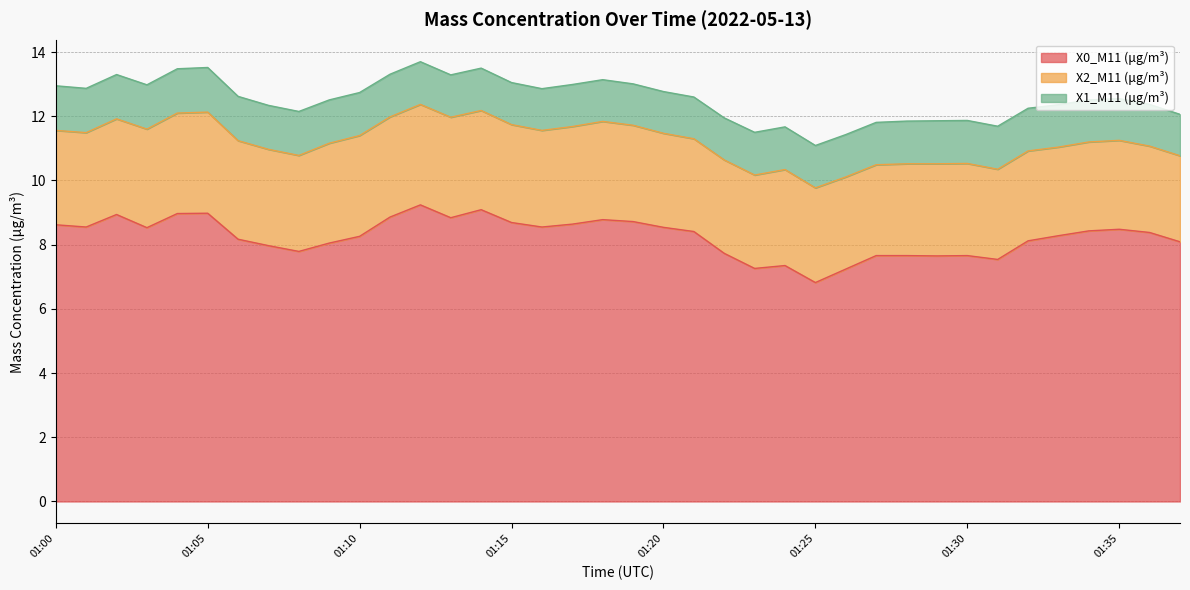

Rank the series by their average value, from lowest to highest.

X1_M11 (μg/m³), X2_M11 (μg/m³), X0_M11 (μg/m³)